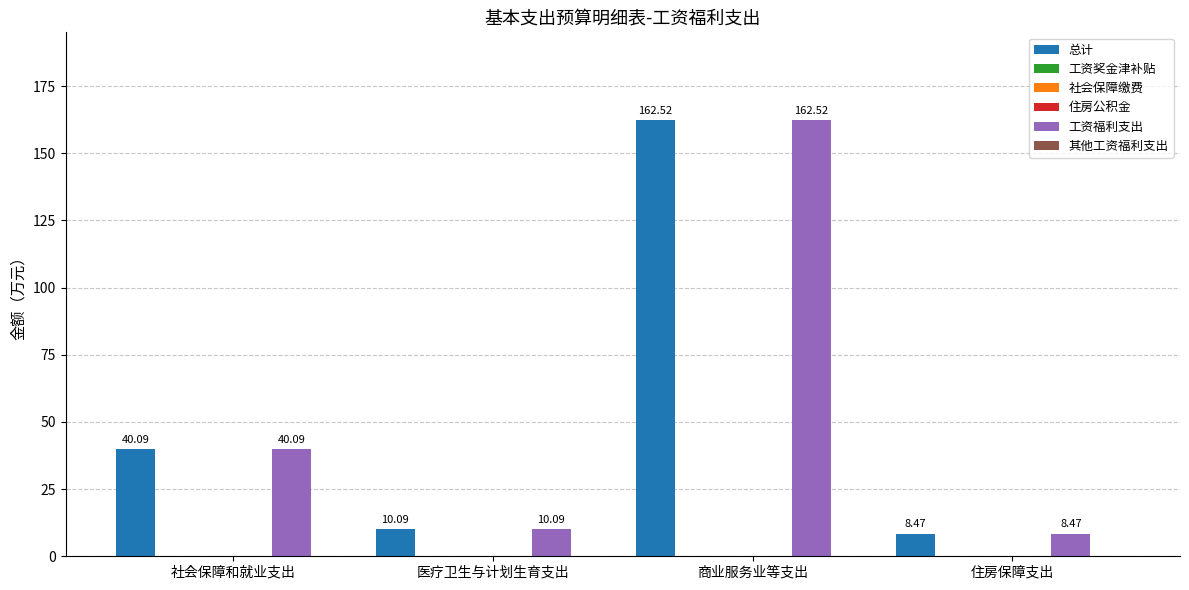

What is the approximate value of 总计 at 商业服务业等支出?

162.5